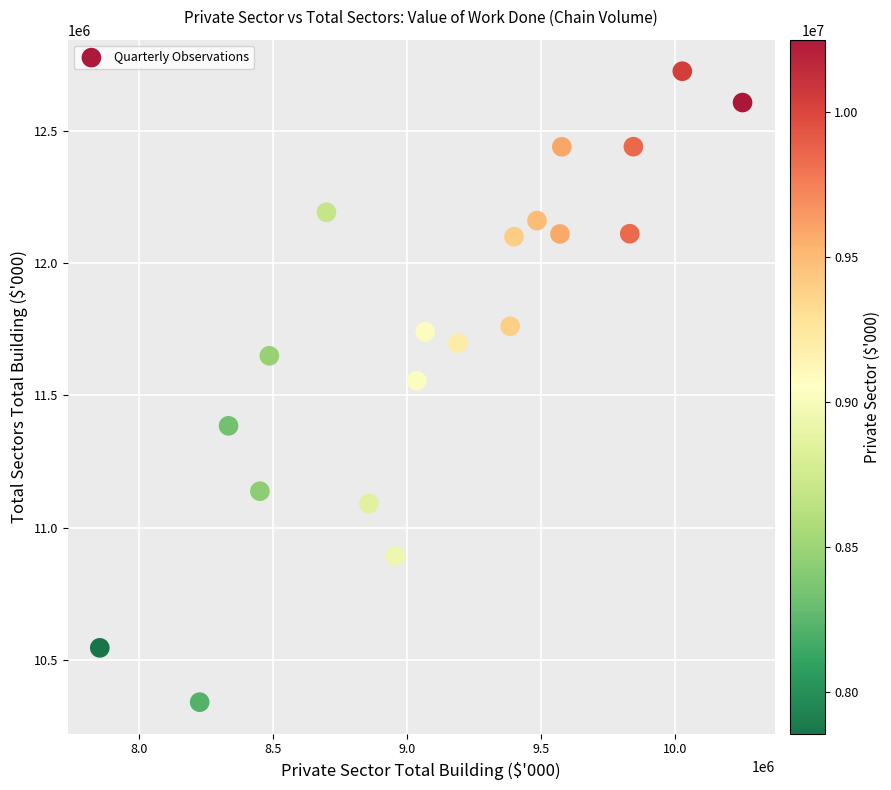

What is the range of X values (max minus min)?

2395476